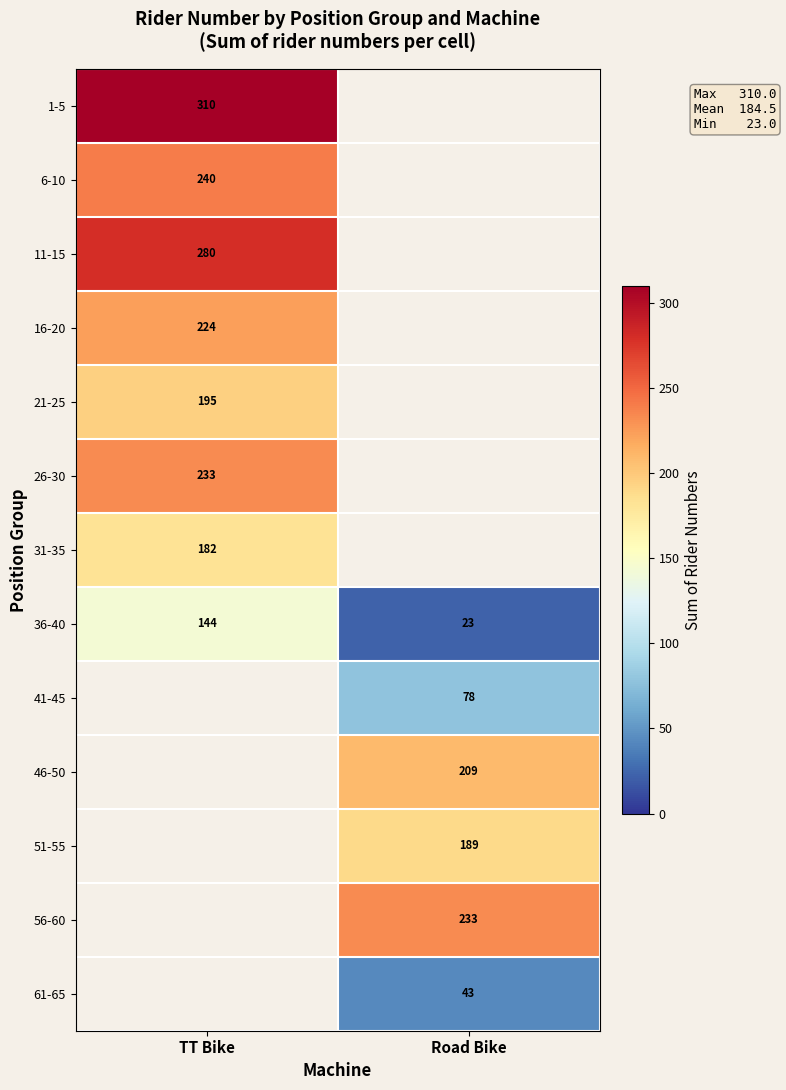

The value of 36-40 at Road Bike is 23. True or false?

True